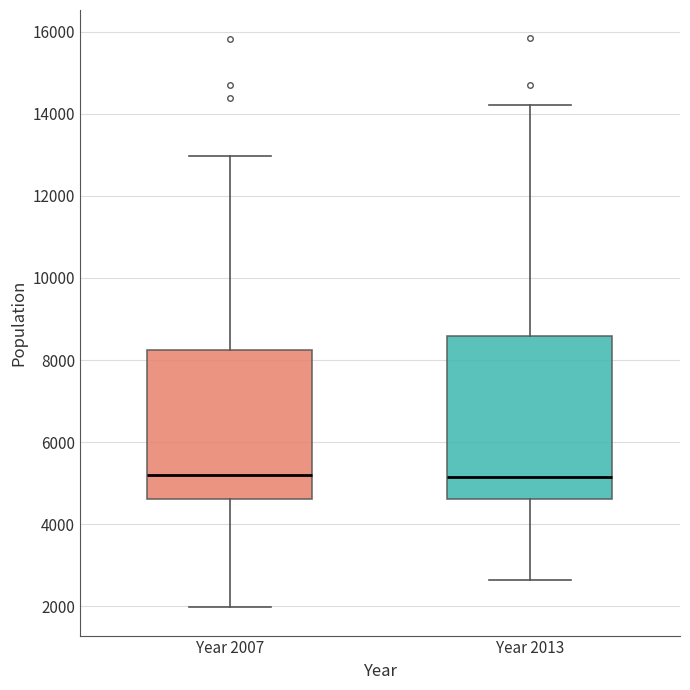

Reading left to right, transcribe this box plot: for each box, give where its median line is, the range the box spans, and where its two whiskers end, as read against the y-axis. The values are not printed on the chart, so give them approximately, as read against the axis.

Year 2007: median 5200, box 4600 to 8200, whiskers 2000 to 13000
Year 2013: median 5200, box 4600 to 8600, whiskers 2600 to 14200